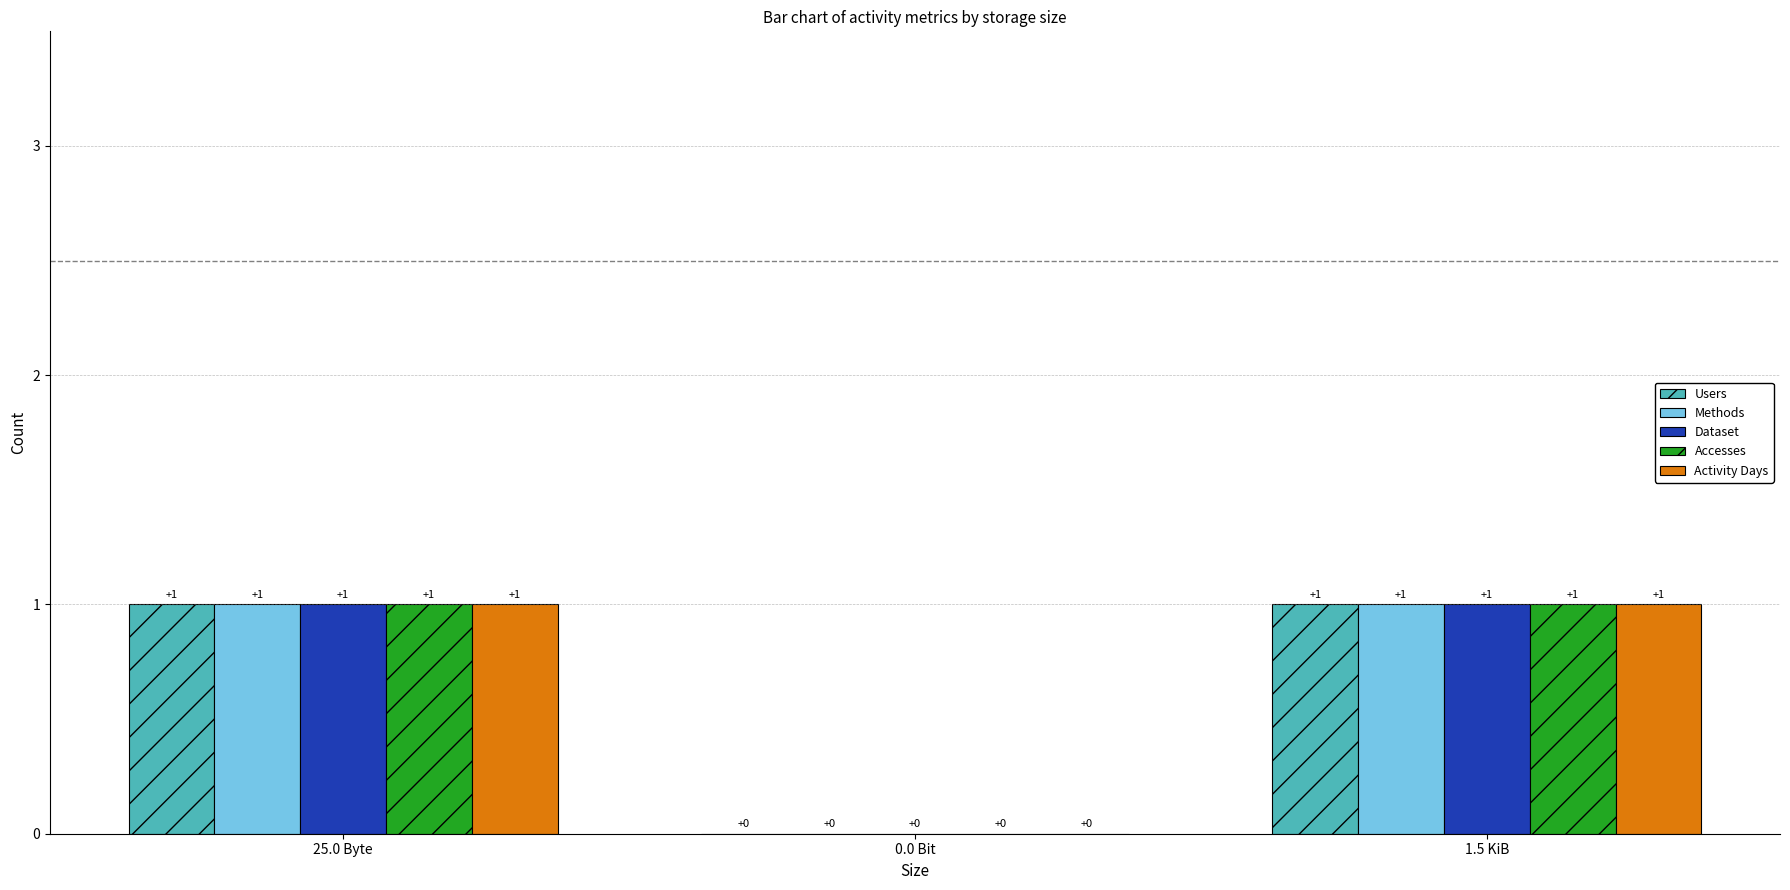

Reading left to right, extract all data points from this chart.

Users: 25.0 Byte=1	0.0 Bit=0	1.5 KiB=1
Methods: 25.0 Byte=1	0.0 Bit=0	1.5 KiB=1
Dataset: 25.0 Byte=1	0.0 Bit=0	1.5 KiB=1
Accesses: 25.0 Byte=1	0.0 Bit=0	1.5 KiB=1
Activity Days: 25.0 Byte=1	0.0 Bit=0	1.5 KiB=1